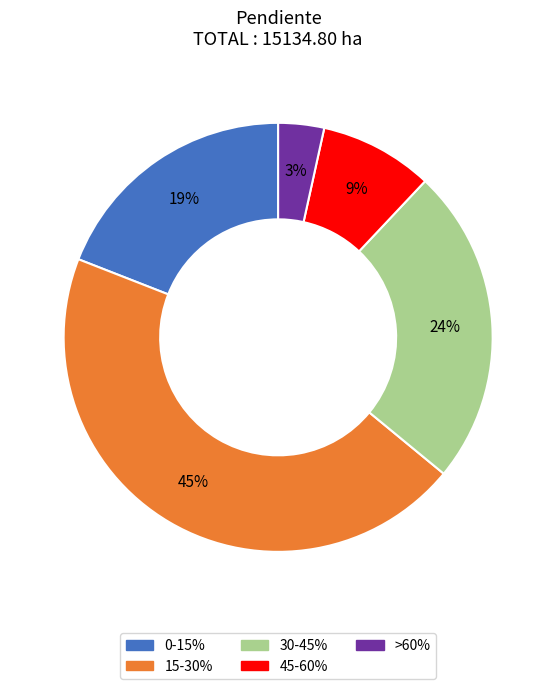

True or false: 30-45% accounts for 17% of the total.

False